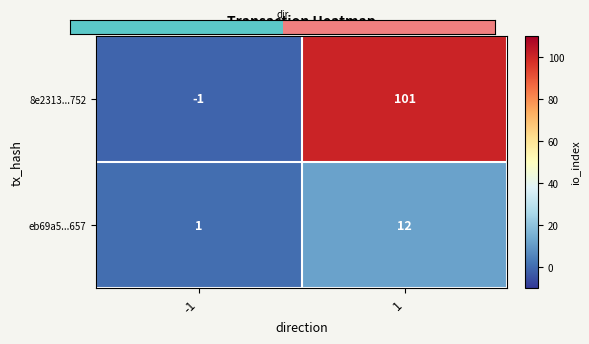

Rank the categories by 8e2313...752 value from highest to lowest.

1, -1